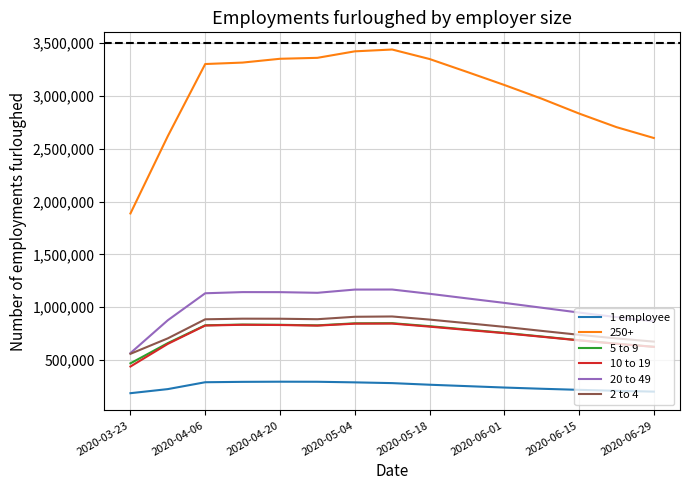

Which series has the largest range (max minus min)?

250+